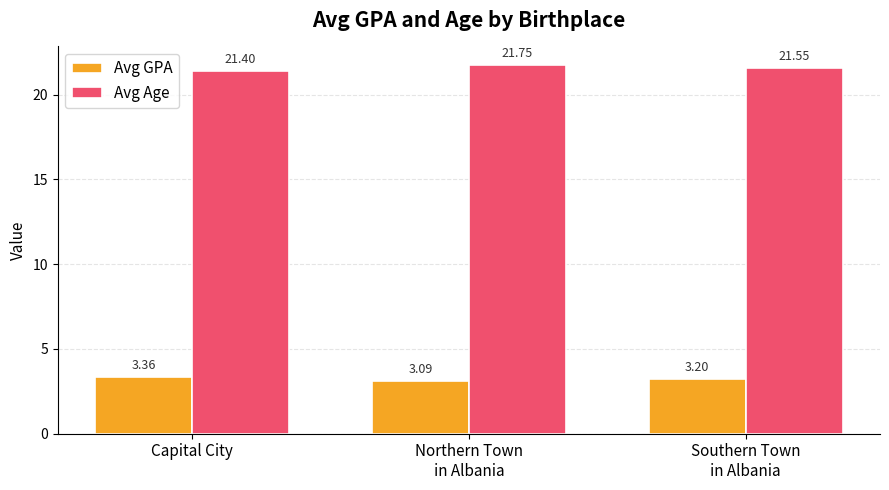

Which series has the largest range (max minus min)?

Avg Age